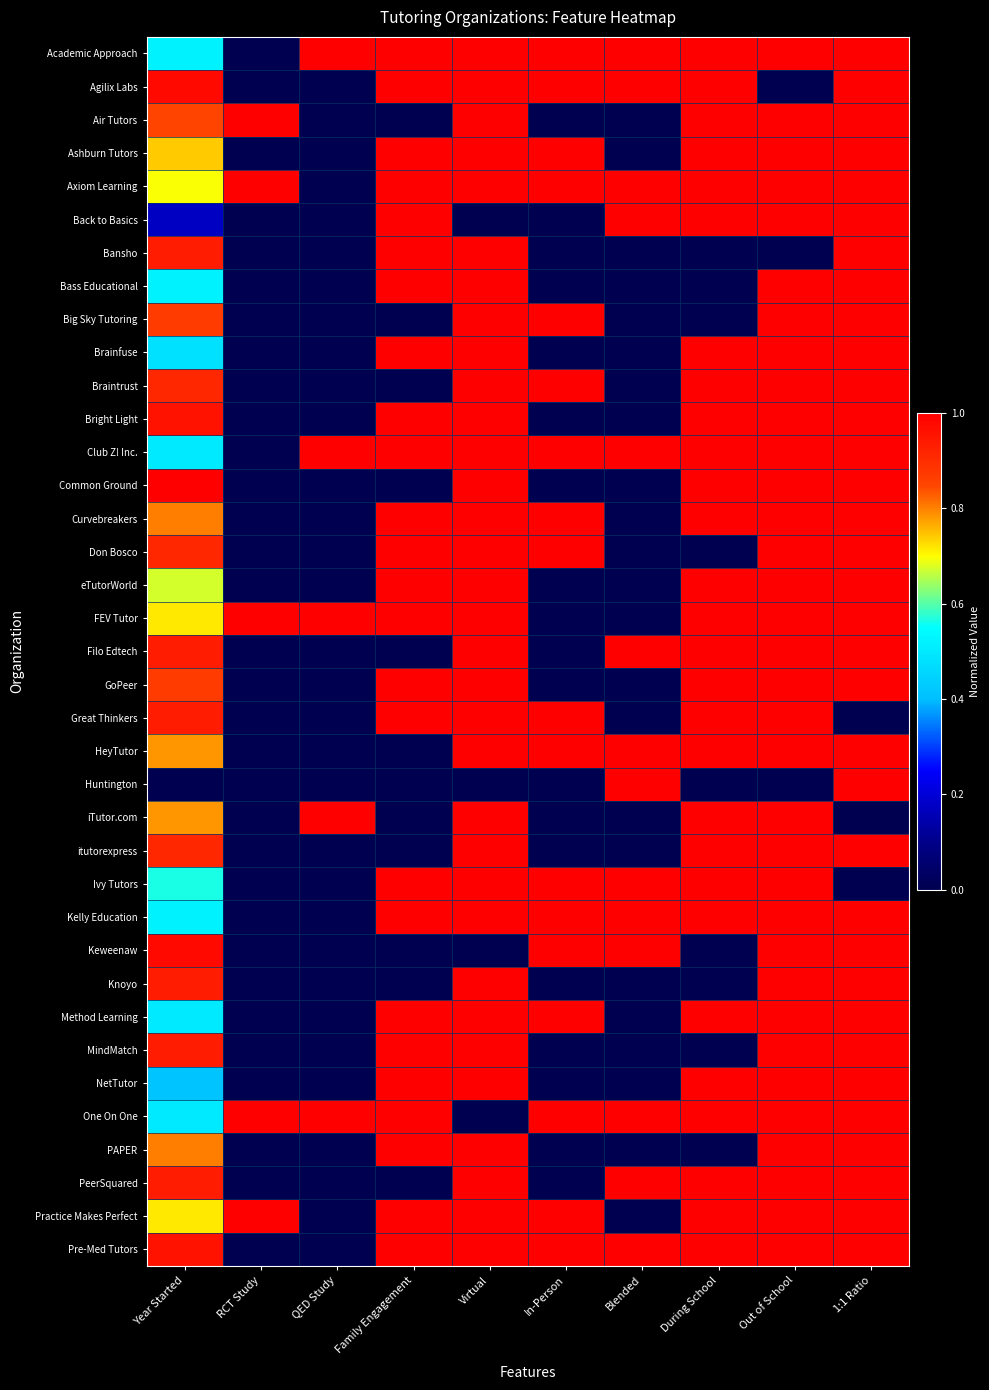

Reading right to left, transcribe all the data shown in this chart.

Academic Approach: 1:1 Ratio=1.0	Out of School=1.0	During School=1.0	Blended=1.0	In-Person=1.0	Virtual=1.0	Family Engagement=1.0	QED Study=1.0	RCT Study=0.0	Year Started=0.5
Agilix Labs: 1:1 Ratio=1.0	Out of School=0.0	During School=1.0	Blended=1.0	In-Person=1.0	Virtual=1.0	Family Engagement=1.0	QED Study=0.0	RCT Study=0.0	Year Started=1.0
Air Tutors: 1:1 Ratio=1.0	Out of School=1.0	During School=1.0	Blended=0.0	In-Person=0.0	Virtual=1.0	Family Engagement=0.0	QED Study=0.0	RCT Study=1.0	Year Started=0.8
Ashburn Tutors: 1:1 Ratio=1.0	Out of School=1.0	During School=1.0	Blended=0.0	In-Person=1.0	Virtual=1.0	Family Engagement=1.0	QED Study=0.0	RCT Study=0.0	Year Started=0.7
Axiom Learning: 1:1 Ratio=1.0	Out of School=1.0	During School=1.0	Blended=1.0	In-Person=1.0	Virtual=1.0	Family Engagement=1.0	QED Study=0.0	RCT Study=1.0	Year Started=0.7
Back to Basics: 1:1 Ratio=1.0	Out of School=1.0	During School=1.0	Blended=1.0	In-Person=0.0	Virtual=0.0	Family Engagement=1.0	QED Study=0.0	RCT Study=0.0	Year Started=0.2
Bansho: 1:1 Ratio=1.0	Out of School=0.0	During School=0.0	Blended=0.0	In-Person=0.0	Virtual=1.0	Family Engagement=1.0	QED Study=0.0	RCT Study=0.0	Year Started=0.9
Bass Educational: 1:1 Ratio=1.0	Out of School=1.0	During School=0.0	Blended=0.0	In-Person=0.0	Virtual=1.0	Family Engagement=1.0	QED Study=0.0	RCT Study=0.0	Year Started=0.5
Big Sky Tutoring: 1:1 Ratio=1.0	Out of School=1.0	During School=0.0	Blended=0.0	In-Person=1.0	Virtual=1.0	Family Engagement=0.0	QED Study=0.0	RCT Study=0.0	Year Started=0.9
Brainfuse: 1:1 Ratio=1.0	Out of School=1.0	During School=1.0	Blended=0.0	In-Person=0.0	Virtual=1.0	Family Engagement=1.0	QED Study=0.0	RCT Study=0.0	Year Started=0.5
Braintrust: 1:1 Ratio=1.0	Out of School=1.0	During School=1.0	Blended=0.0	In-Person=1.0	Virtual=1.0	Family Engagement=0.0	QED Study=0.0	RCT Study=0.0	Year Started=0.9
Bright Light: 1:1 Ratio=1.0	Out of School=1.0	During School=1.0	Blended=0.0	In-Person=0.0	Virtual=1.0	Family Engagement=1.0	QED Study=0.0	RCT Study=0.0	Year Started=1.0
Club Z! Inc.: 1:1 Ratio=1.0	Out of School=1.0	During School=1.0	Blended=1.0	In-Person=1.0	Virtual=1.0	Family Engagement=1.0	QED Study=1.0	RCT Study=0.0	Year Started=0.5
Common Ground: 1:1 Ratio=1.0	Out of School=1.0	During School=1.0	Blended=0.0	In-Person=0.0	Virtual=1.0	Family Engagement=0.0	QED Study=0.0	RCT Study=0.0	Year Started=1.0
Curvebreakers: 1:1 Ratio=1.0	Out of School=1.0	During School=1.0	Blended=0.0	In-Person=1.0	Virtual=1.0	Family Engagement=1.0	QED Study=0.0	RCT Study=0.0	Year Started=0.8
Don Bosco: 1:1 Ratio=1.0	Out of School=1.0	During School=0.0	Blended=0.0	In-Person=1.0	Virtual=1.0	Family Engagement=1.0	QED Study=0.0	RCT Study=0.0	Year Started=0.9
eTutorWorld: 1:1 Ratio=1.0	Out of School=1.0	During School=1.0	Blended=0.0	In-Person=0.0	Virtual=1.0	Family Engagement=1.0	QED Study=0.0	RCT Study=0.0	Year Started=0.7
FEV Tutor: 1:1 Ratio=1.0	Out of School=1.0	During School=1.0	Blended=0.0	In-Person=0.0	Virtual=1.0	Family Engagement=1.0	QED Study=1.0	RCT Study=1.0	Year Started=0.7
Filo Edtech: 1:1 Ratio=1.0	Out of School=1.0	During School=1.0	Blended=1.0	In-Person=0.0	Virtual=1.0	Family Engagement=0.0	QED Study=0.0	RCT Study=0.0	Year Started=0.9
GoPeer: 1:1 Ratio=1.0	Out of School=1.0	During School=1.0	Blended=0.0	In-Person=0.0	Virtual=1.0	Family Engagement=1.0	QED Study=0.0	RCT Study=0.0	Year Started=0.9
Great Thinkers: 1:1 Ratio=0.0	Out of School=1.0	During School=1.0	Blended=0.0	In-Person=1.0	Virtual=1.0	Family Engagement=1.0	QED Study=0.0	RCT Study=0.0	Year Started=0.9
HeyTutor: 1:1 Ratio=1.0	Out of School=1.0	During School=1.0	Blended=1.0	In-Person=1.0	Virtual=1.0	Family Engagement=0.0	QED Study=0.0	RCT Study=0.0	Year Started=0.8
Huntington: 1:1 Ratio=1.0	Out of School=0.0	During School=0.0	Blended=1.0	In-Person=0.0	Virtual=0.0	Family Engagement=0.0	QED Study=0.0	RCT Study=0.0	Year Started=0.0
iTutor.com: 1:1 Ratio=0.0	Out of School=1.0	During School=1.0	Blended=0.0	In-Person=0.0	Virtual=1.0	Family Engagement=0.0	QED Study=1.0	RCT Study=0.0	Year Started=0.8
itutorexpress: 1:1 Ratio=1.0	Out of School=1.0	During School=1.0	Blended=0.0	In-Person=0.0	Virtual=1.0	Family Engagement=0.0	QED Study=0.0	RCT Study=0.0	Year Started=0.9
Ivy Tutors: 1:1 Ratio=0.0	Out of School=1.0	During School=1.0	Blended=1.0	In-Person=1.0	Virtual=1.0	Family Engagement=1.0	QED Study=0.0	RCT Study=0.0	Year Started=0.6
Kelly Education: 1:1 Ratio=1.0	Out of School=1.0	During School=1.0	Blended=1.0	In-Person=1.0	Virtual=1.0	Family Engagement=1.0	QED Study=0.0	RCT Study=0.0	Year Started=0.5
Keweenaw: 1:1 Ratio=1.0	Out of School=1.0	During School=0.0	Blended=1.0	In-Person=1.0	Virtual=0.0	Family Engagement=0.0	QED Study=0.0	RCT Study=0.0	Year Started=1.0
Knoyo: 1:1 Ratio=1.0	Out of School=1.0	During School=0.0	Blended=0.0	In-Person=0.0	Virtual=1.0	Family Engagement=0.0	QED Study=0.0	RCT Study=0.0	Year Started=0.9
Method Learning: 1:1 Ratio=1.0	Out of School=1.0	During School=1.0	Blended=0.0	In-Person=1.0	Virtual=1.0	Family Engagement=1.0	QED Study=0.0	RCT Study=0.0	Year Started=0.5
MindMatch: 1:1 Ratio=1.0	Out of School=1.0	During School=0.0	Blended=0.0	In-Person=0.0	Virtual=1.0	Family Engagement=1.0	QED Study=0.0	RCT Study=0.0	Year Started=0.9
NetTutor: 1:1 Ratio=1.0	Out of School=1.0	During School=1.0	Blended=0.0	In-Person=0.0	Virtual=1.0	Family Engagement=1.0	QED Study=0.0	RCT Study=0.0	Year Started=0.4
One On One: 1:1 Ratio=1.0	Out of School=1.0	During School=1.0	Blended=1.0	In-Person=1.0	Virtual=0.0	Family Engagement=1.0	QED Study=1.0	RCT Study=1.0	Year Started=0.5
PAPER: 1:1 Ratio=1.0	Out of School=1.0	During School=0.0	Blended=0.0	In-Person=0.0	Virtual=1.0	Family Engagement=1.0	QED Study=0.0	RCT Study=0.0	Year Started=0.8
PeerSquared: 1:1 Ratio=1.0	Out of School=1.0	During School=1.0	Blended=1.0	In-Person=0.0	Virtual=1.0	Family Engagement=0.0	QED Study=0.0	RCT Study=0.0	Year Started=0.9
Practice Makes Perfect: 1:1 Ratio=1.0	Out of School=1.0	During School=1.0	Blended=0.0	In-Person=1.0	Virtual=1.0	Family Engagement=1.0	QED Study=0.0	RCT Study=1.0	Year Started=0.7
Pre-Med Tutors: 1:1 Ratio=1.0	Out of School=1.0	During School=1.0	Blended=1.0	In-Person=1.0	Virtual=1.0	Family Engagement=1.0	QED Study=0.0	RCT Study=0.0	Year Started=1.0